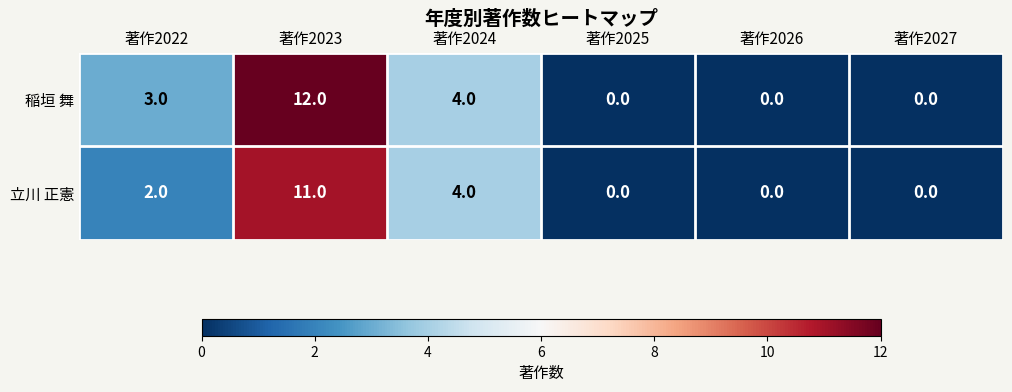

The 立川 正憲 series shows 1 at 著作2022. True or false?

False